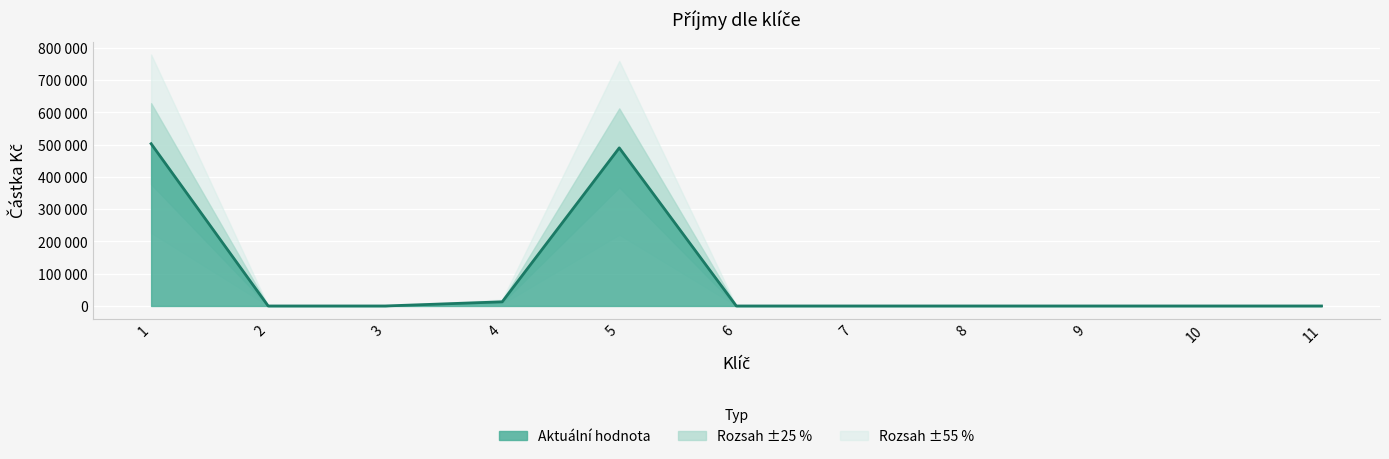

How many interior local peaks (higher than both neighbors) does the data have?

1